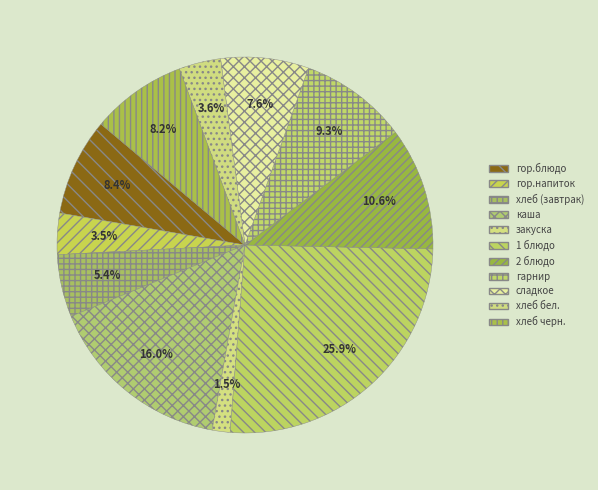

To the nearest percent, what percentage of the pie is гарнир?

9%